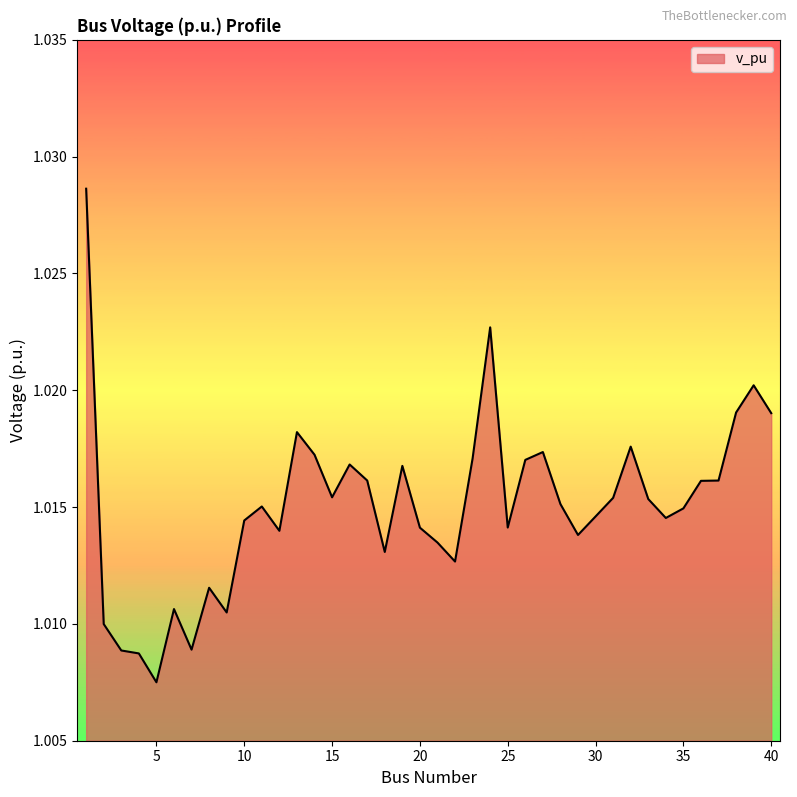

Is this an area chart (filled region under the line)?

Yes